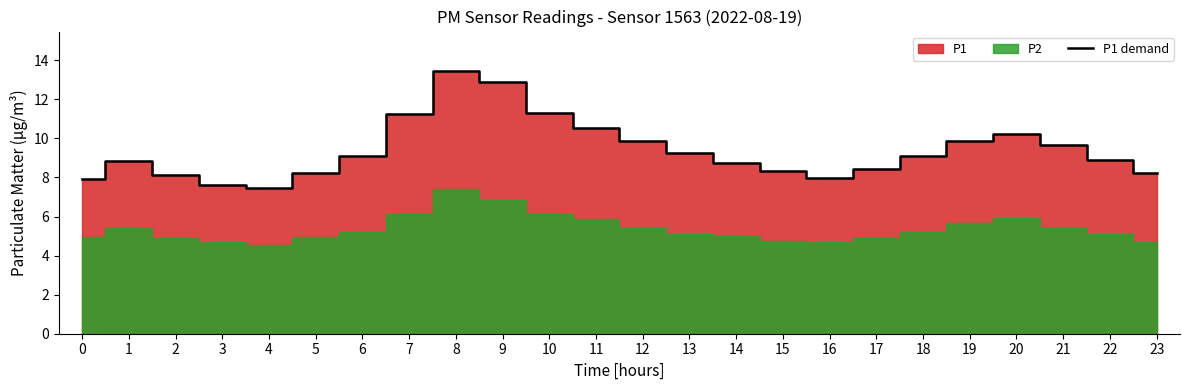

Where is the first local maximum?

1